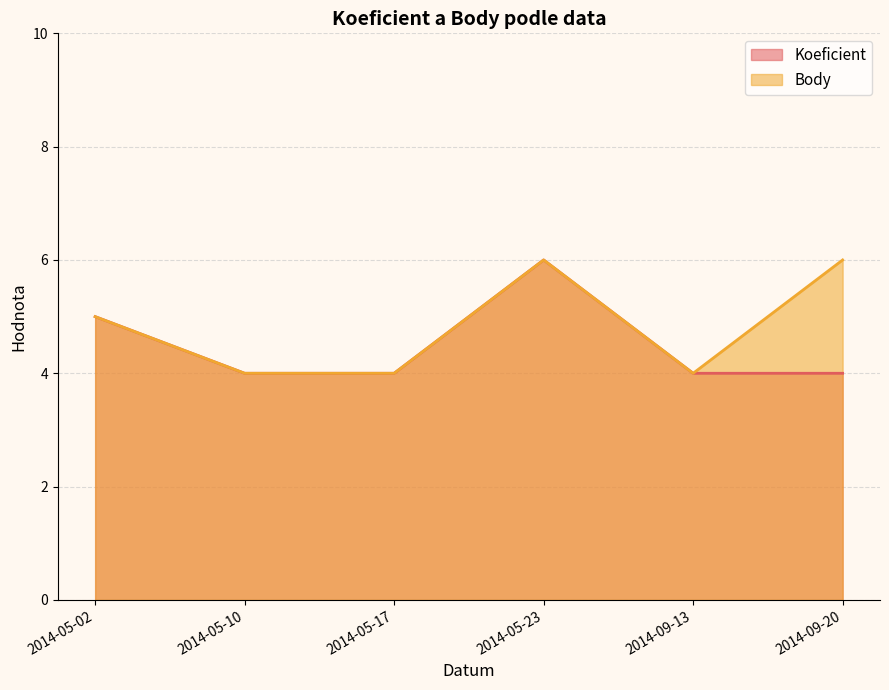

What value does the Koeficient series have at 2014-09-20?

4